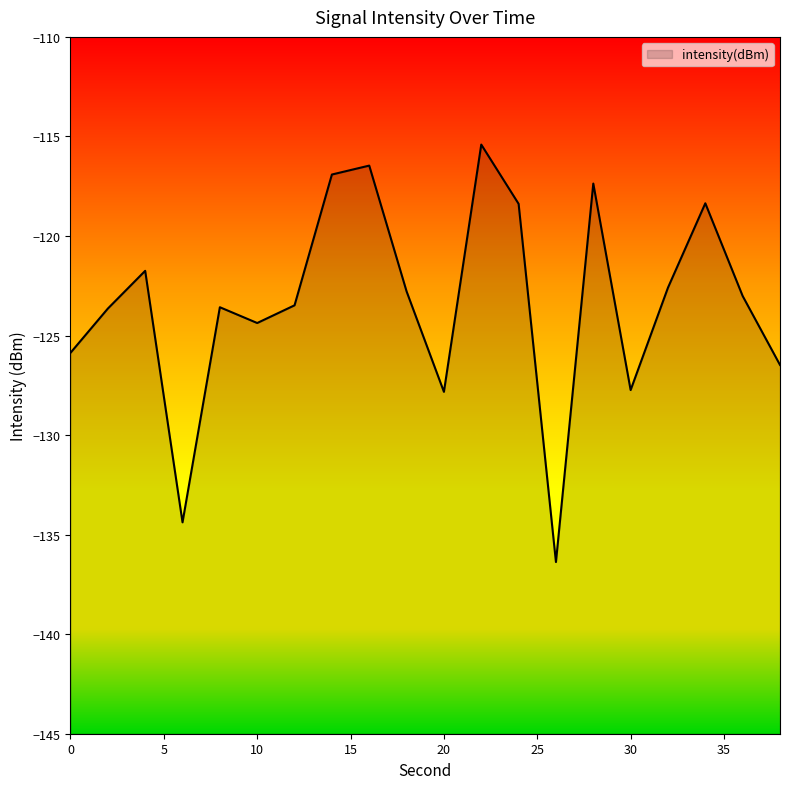

Rank the categories by value from lowest to highest.

26, 6, 20, 30, 38, 0, 10, 2, 8, 12, 36, 18, 32, 4, 24, 34, 28, 14, 16, 22